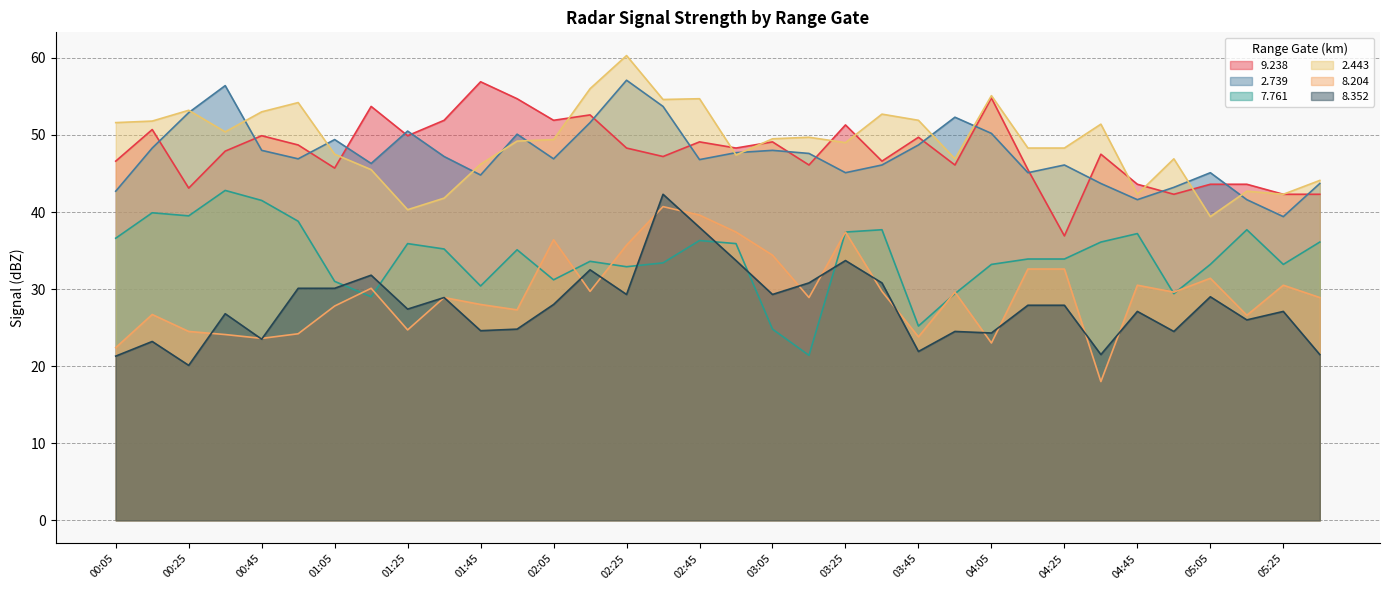

What is the value of the 9.238 point at the 15th from the left?

48.3